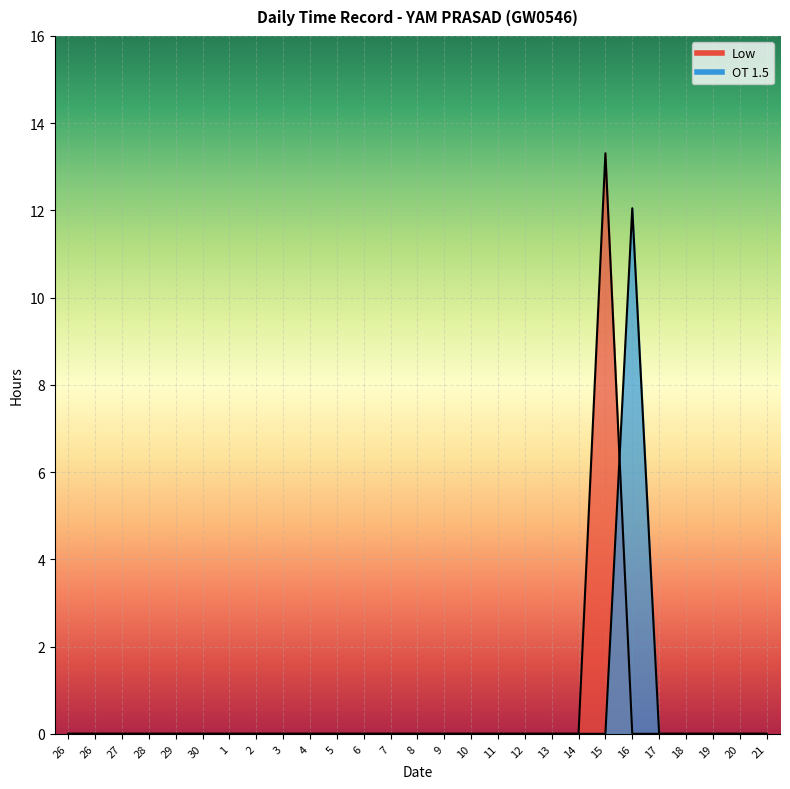

Which series changed the most between 3 and 9?

Low